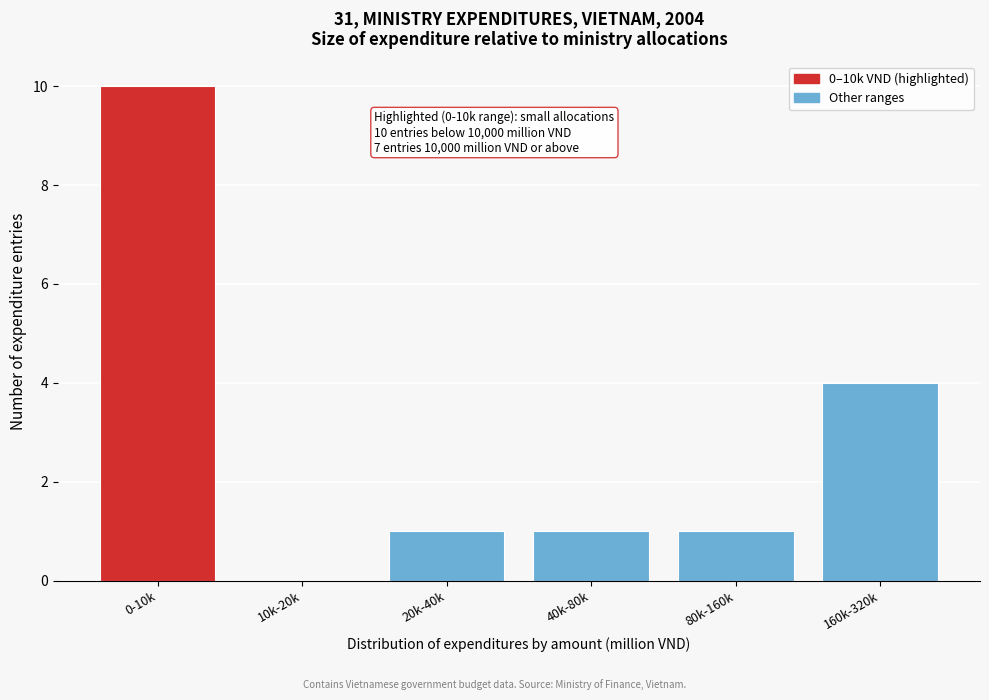

Reading left to right, extract all data points from this chart.

0-10k=10	10k-20k=0	20k-40k=1	40k-80k=1	80k-160k=1	160k-320k=4